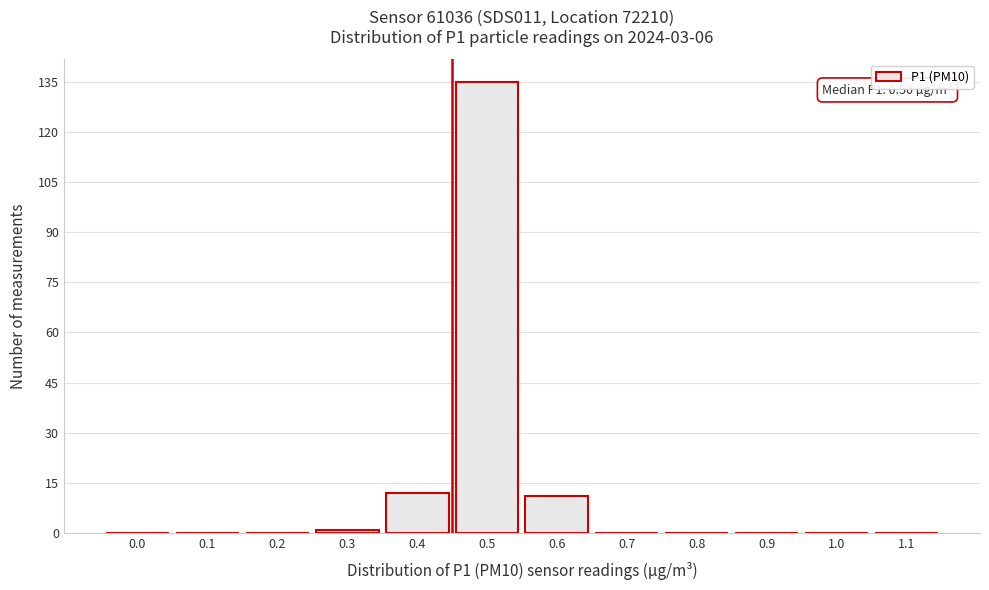

Reading right to left, transcribe all the data shown in this chart.

1.1=0	1.0=0	0.9=0	0.8=0	0.7=0	0.6=11	0.5=135	0.4=12	0.3=1	0.2=0	0.1=0	0.0=0